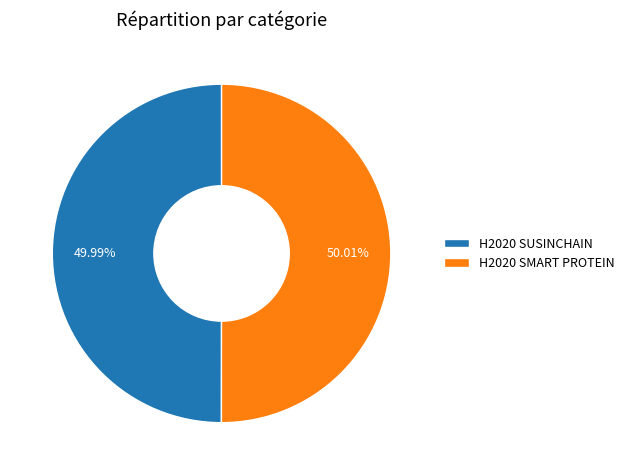

What is the total percentage of H2020 SUSINCHAIN and H2020 SMART PROTEIN?

100.0%